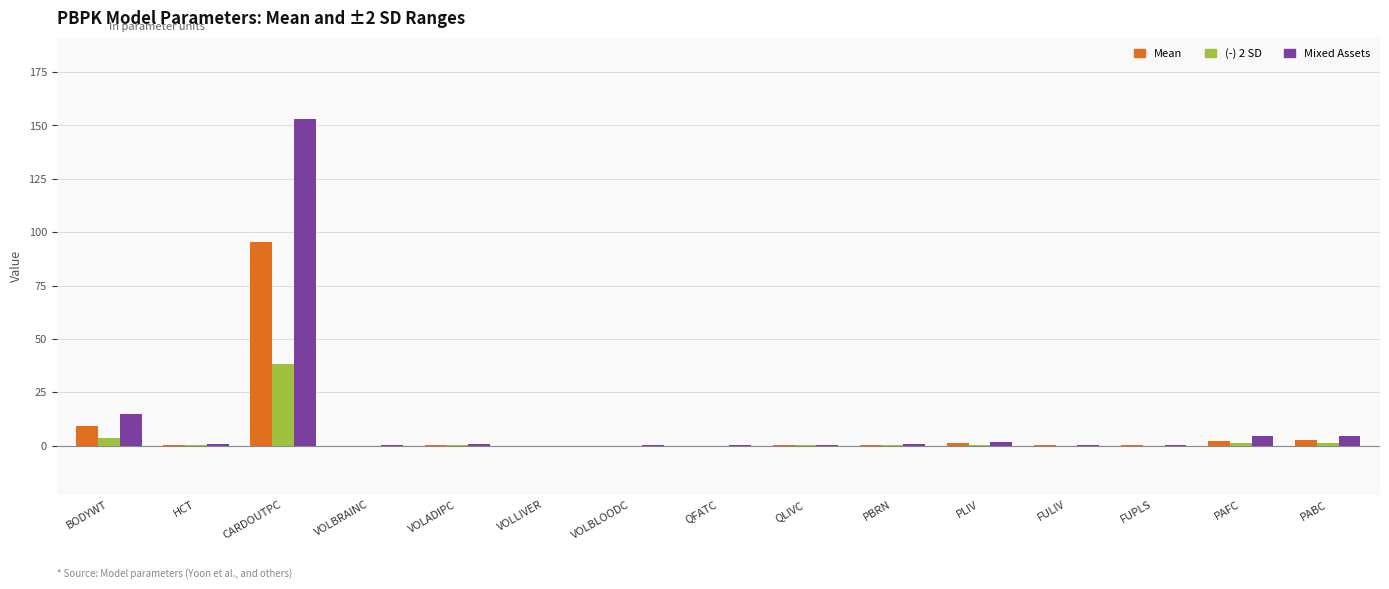

True or false: Mean has a value of 0.3 at QLIVC.

True